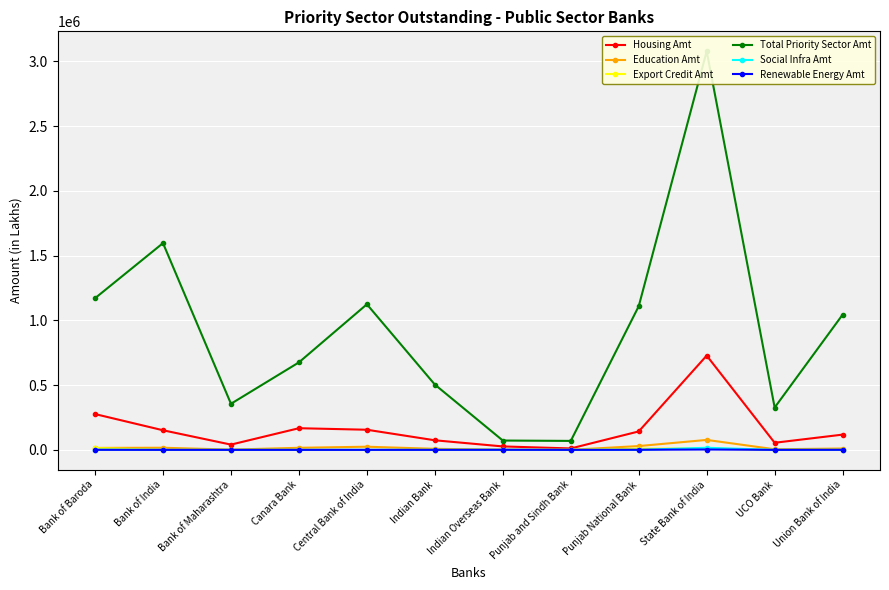

How many interior local peaks does the Total Priority Sector Amt series have?

3